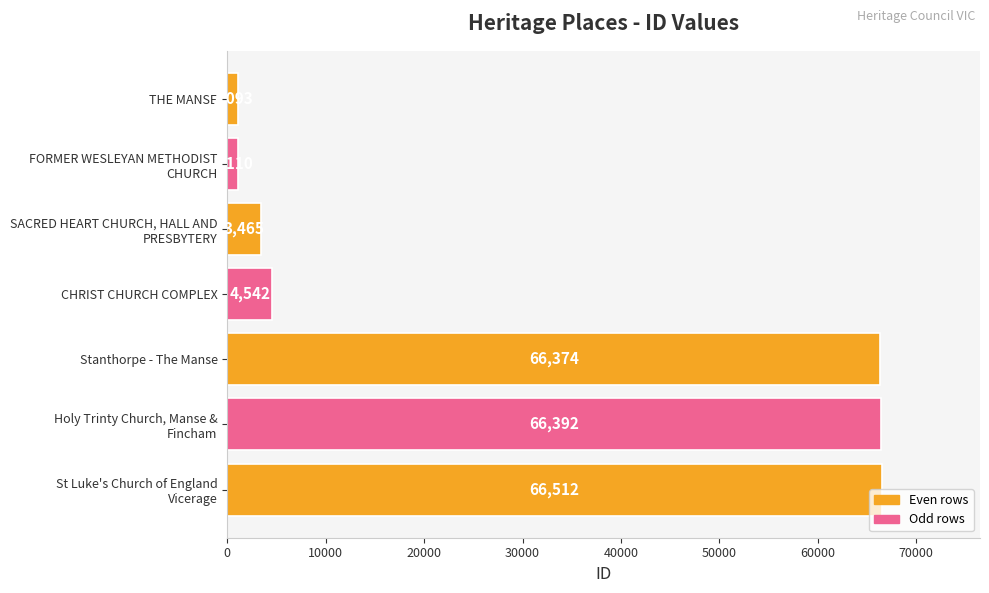

What is the difference between the maximum and minimum values?

65419